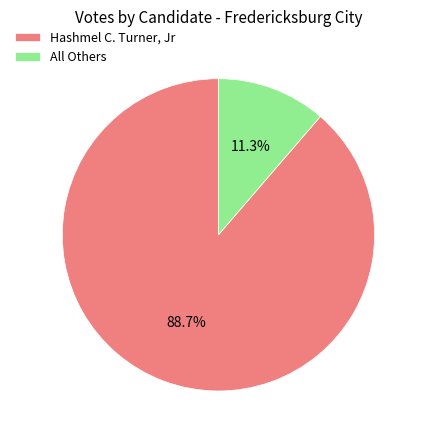

To the nearest percent, what percentage of the pie is Hashmel C. Turner, Jr?

89%